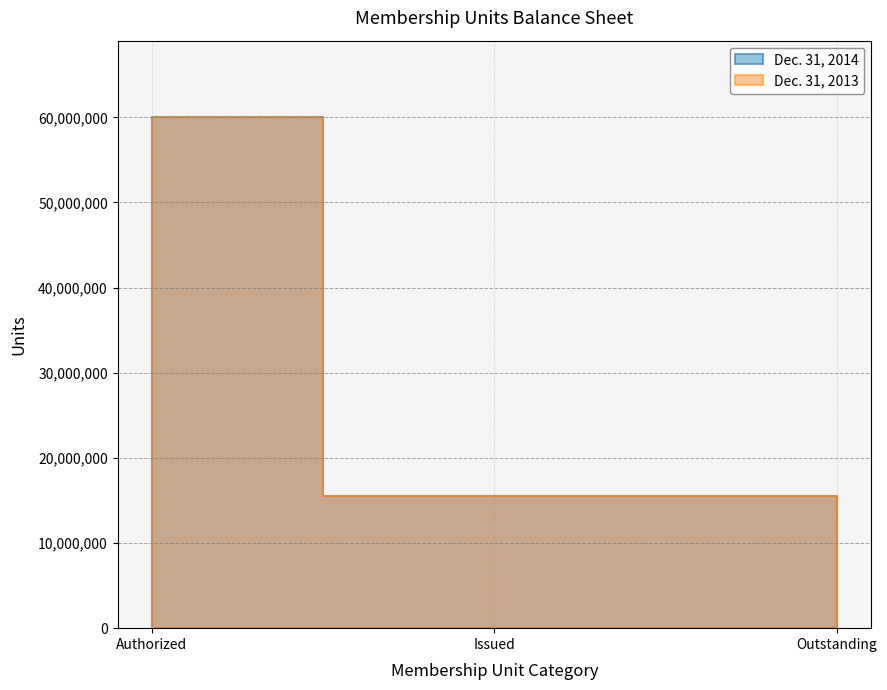

Rank the series at Issued from highest to lowest value.

Dec. 31, 2014, Dec. 31, 2013